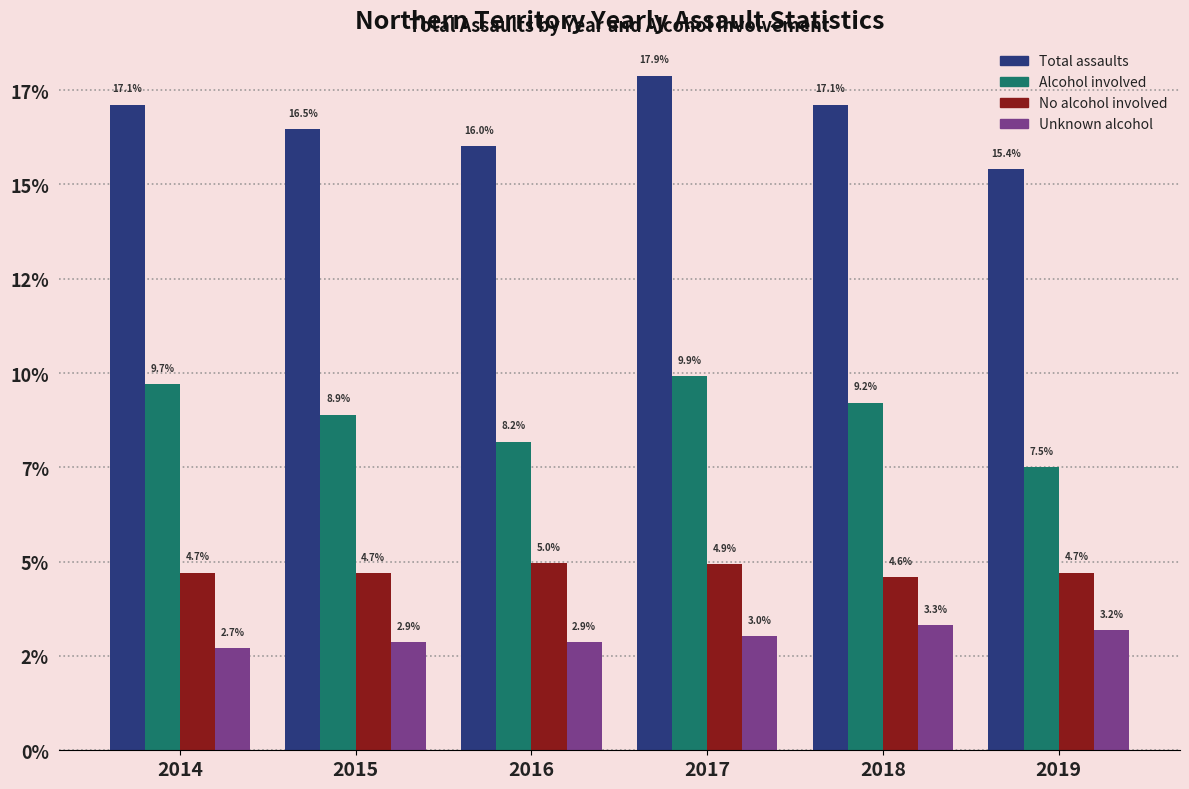

What are all the series names shown in the legend?

Total assaults, Alcohol involved, No alcohol involved, Unknown alcohol